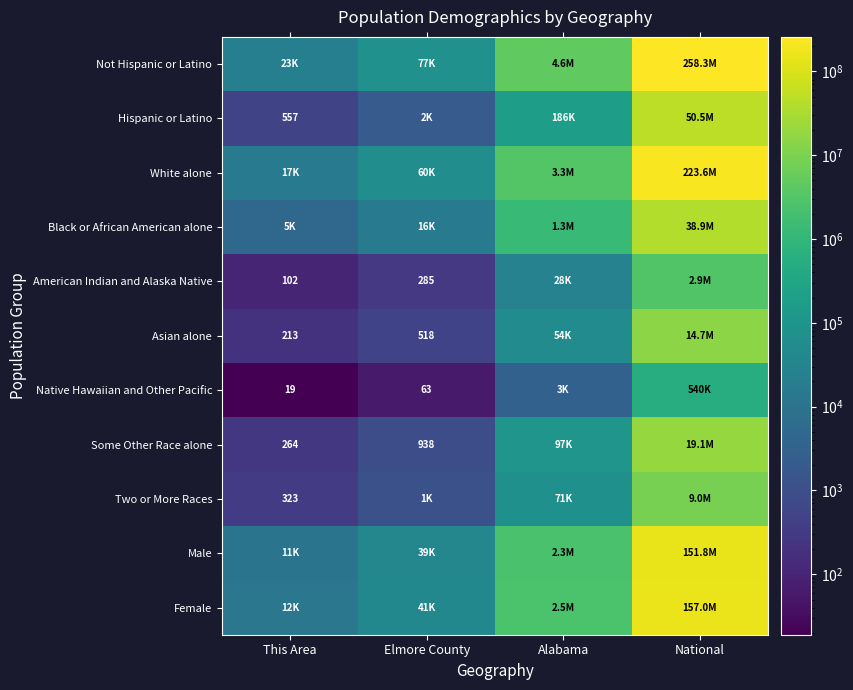

The Asian alone series shows 518 at Elmore County. True or false?

True